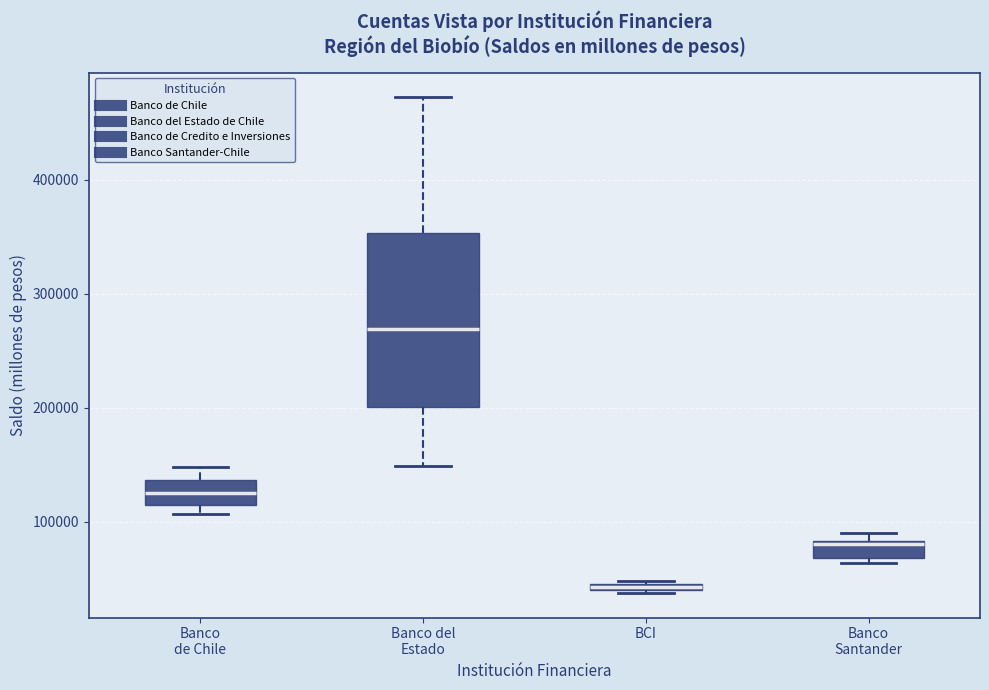

Which box is the tallest, from its lower edge to its upper edge?

Banco del Estado